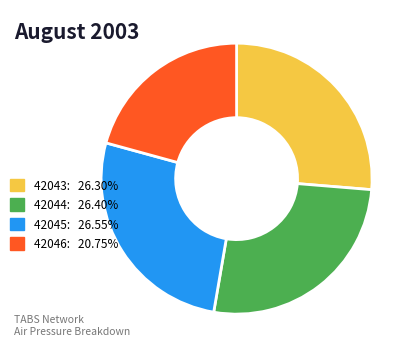

How many slices are in this pie chart?

4